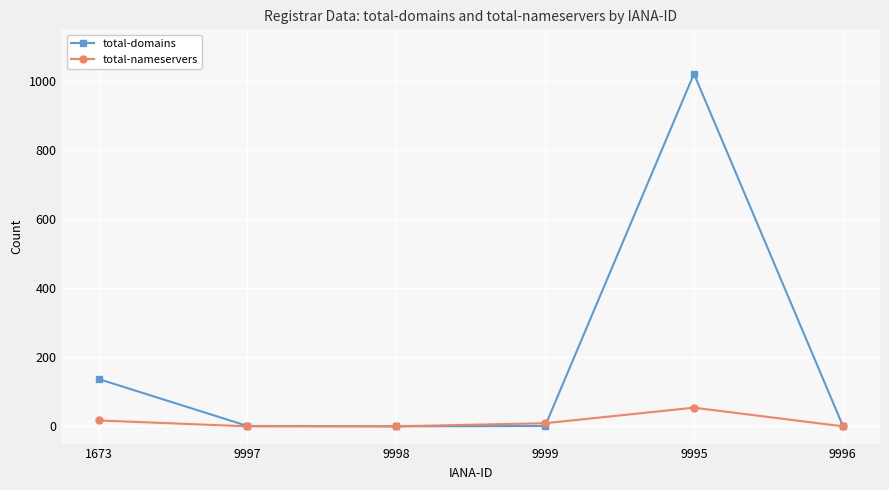

What is the sum of all total-nameservers values?

80